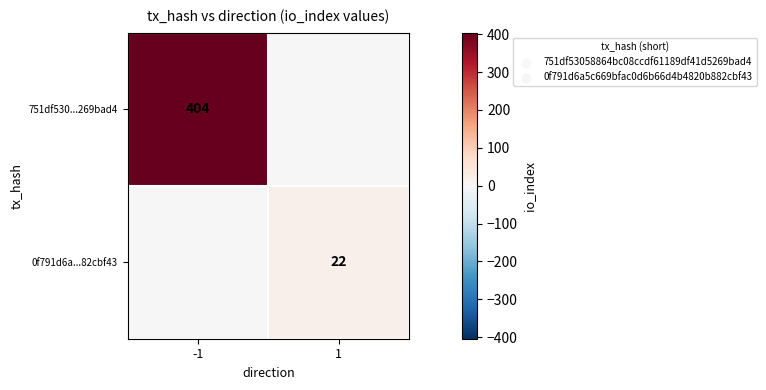

The 751df530...269bad4 series shows 404 at -1. True or false?

True